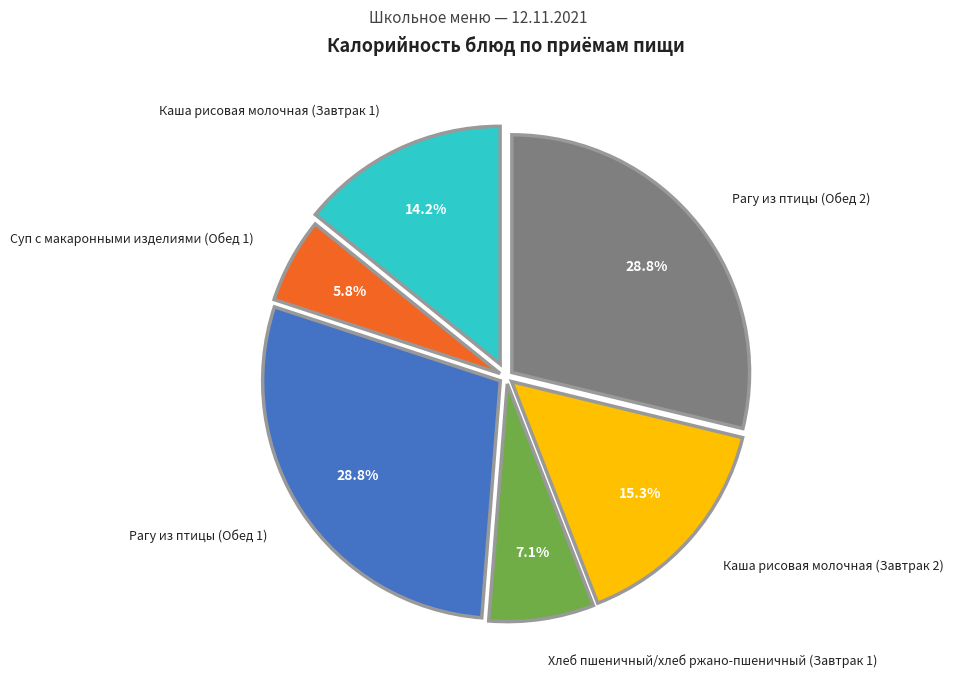

Count the number of slices in the pie.

6